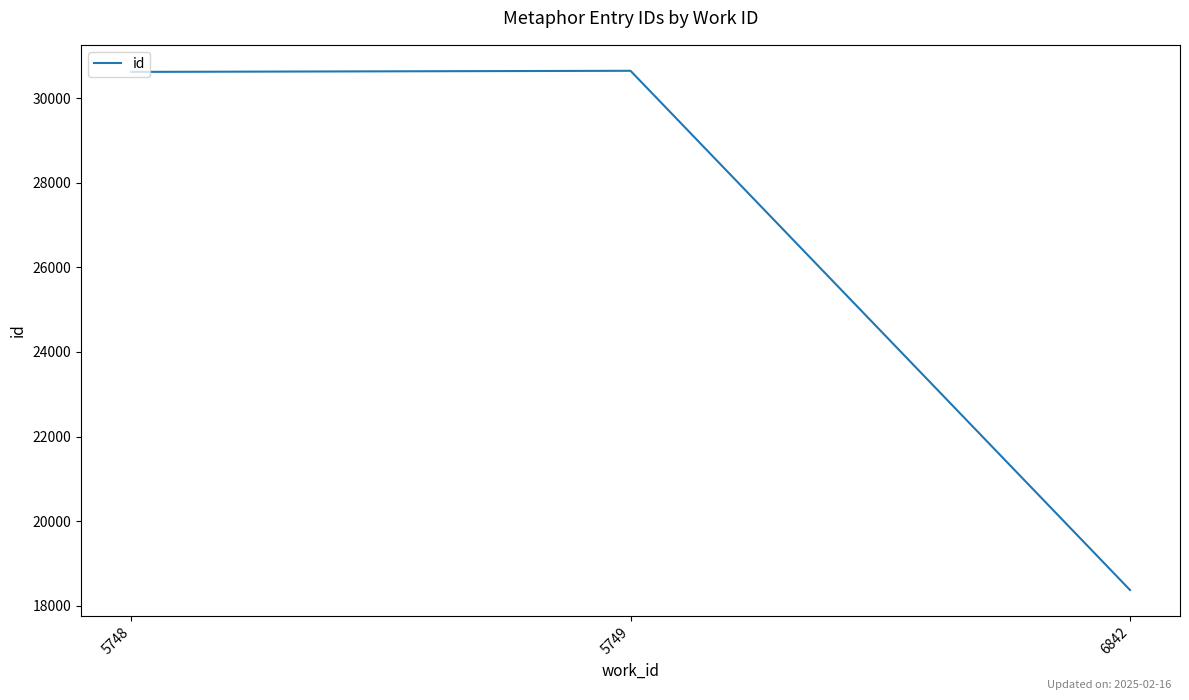

What is the minimum value shown in the chart?

18372